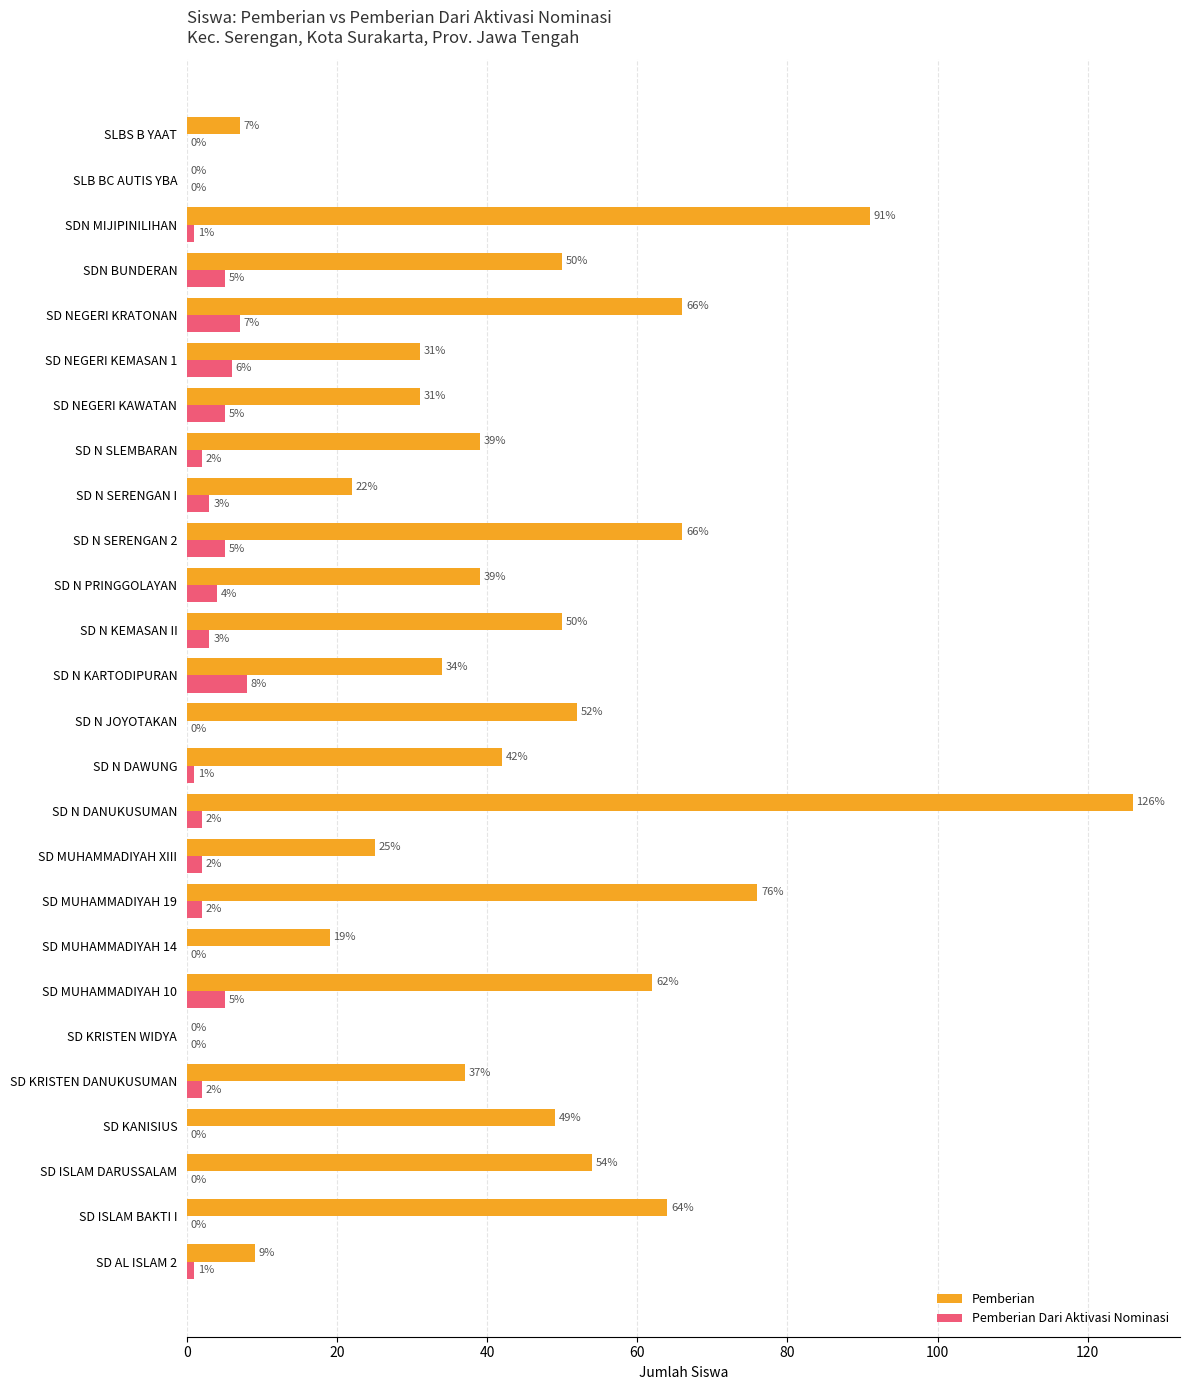

Which series changed the most between SD MUHAMMADIYAH 19 and SD NEGERI KRATONAN?

Pemberian